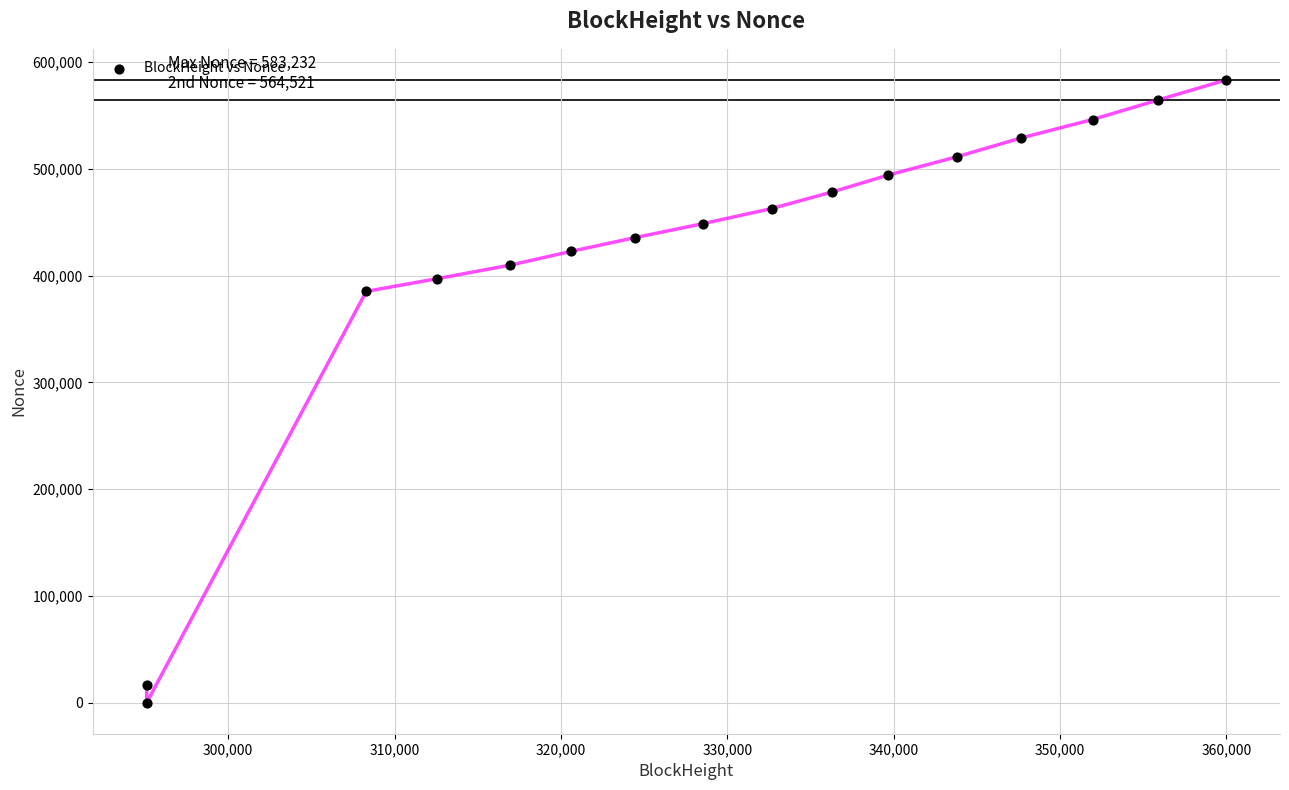

What is the range of X values (max minus min)?

64890